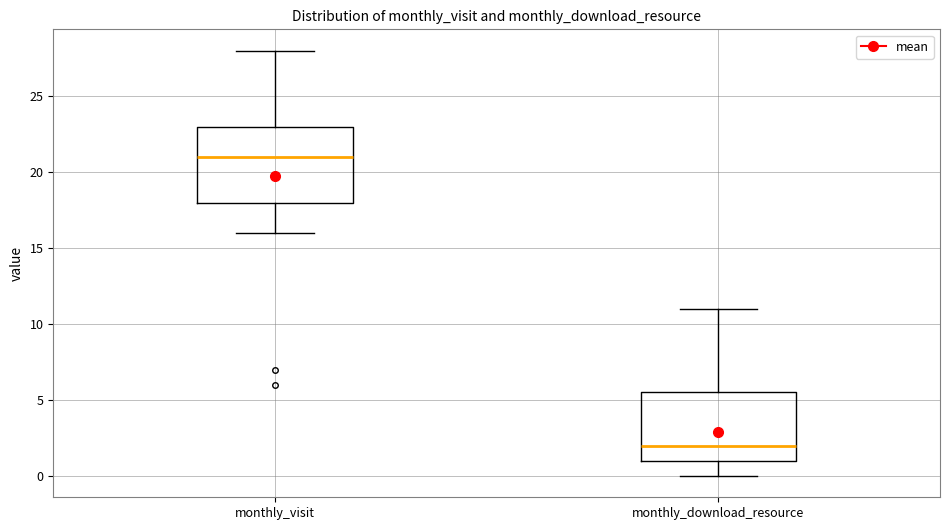

Where does the median line of the box for monthly_download_resource sit on the y-axis? The values are not printed on the chart, so give them approximately, as read against the axis.

2.0